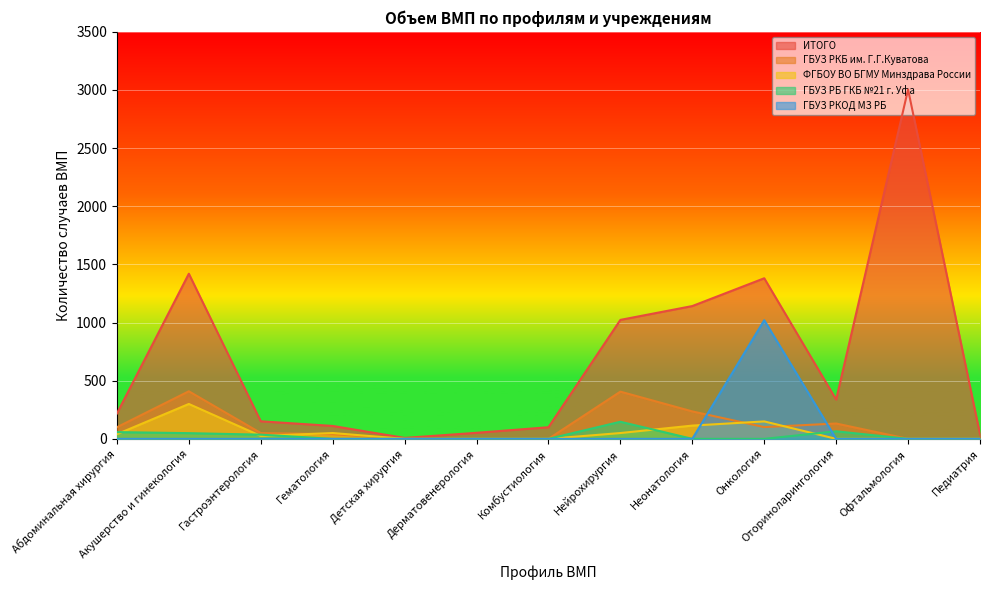

How many lines are shown in the chart?

5